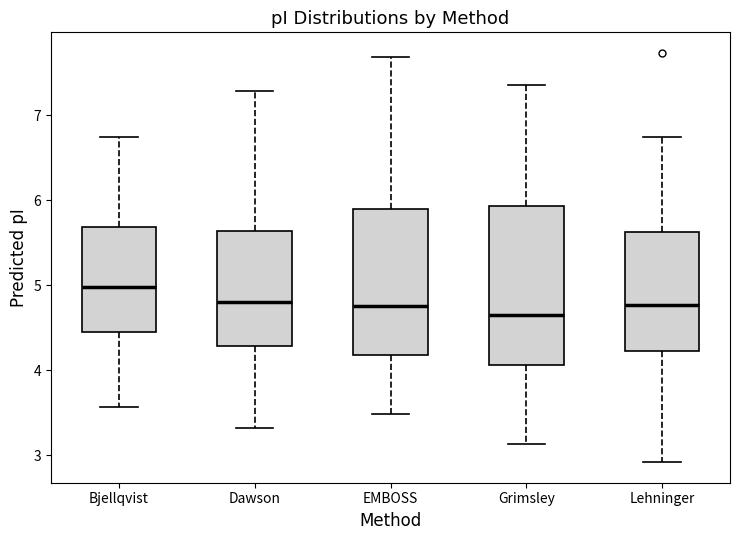

Where does the median line of the box for Bjellqvist sit on the y-axis? The values are not printed on the chart, so give them approximately, as read against the axis.

5.0